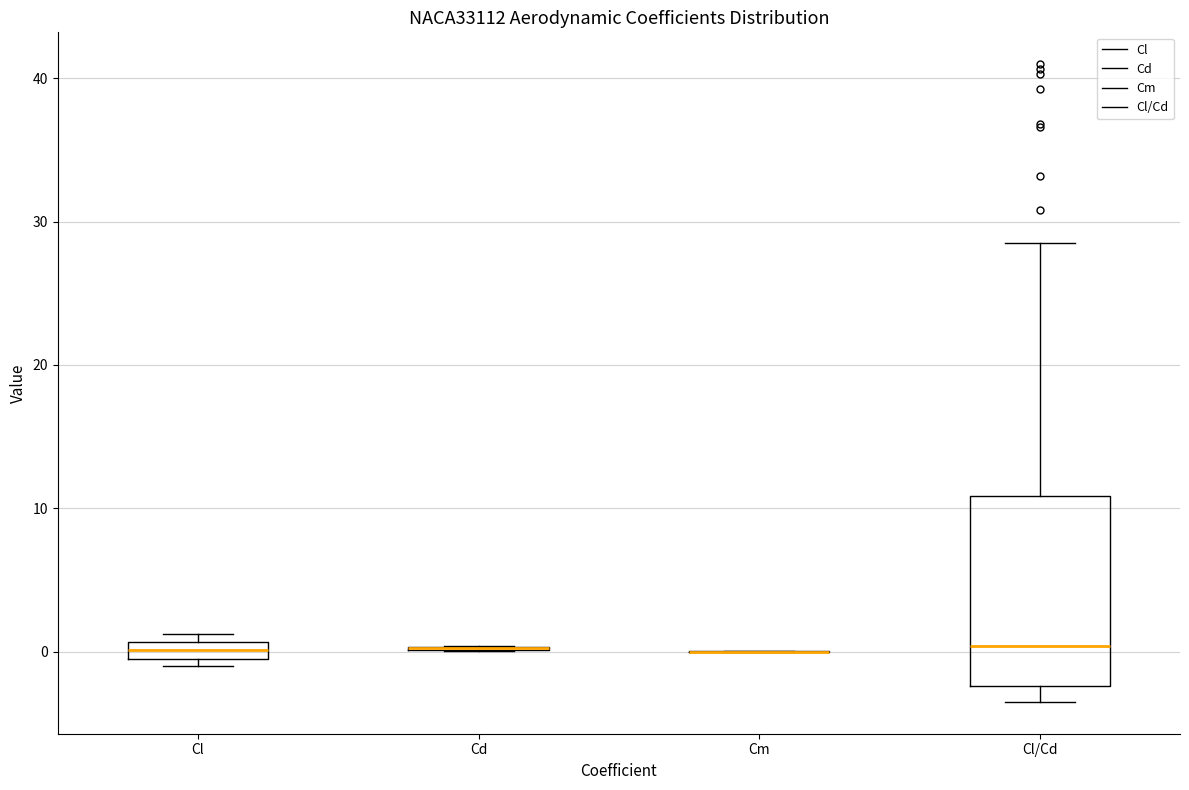

Which box is the tallest, from its lower edge to its upper edge?

Cl/Cd